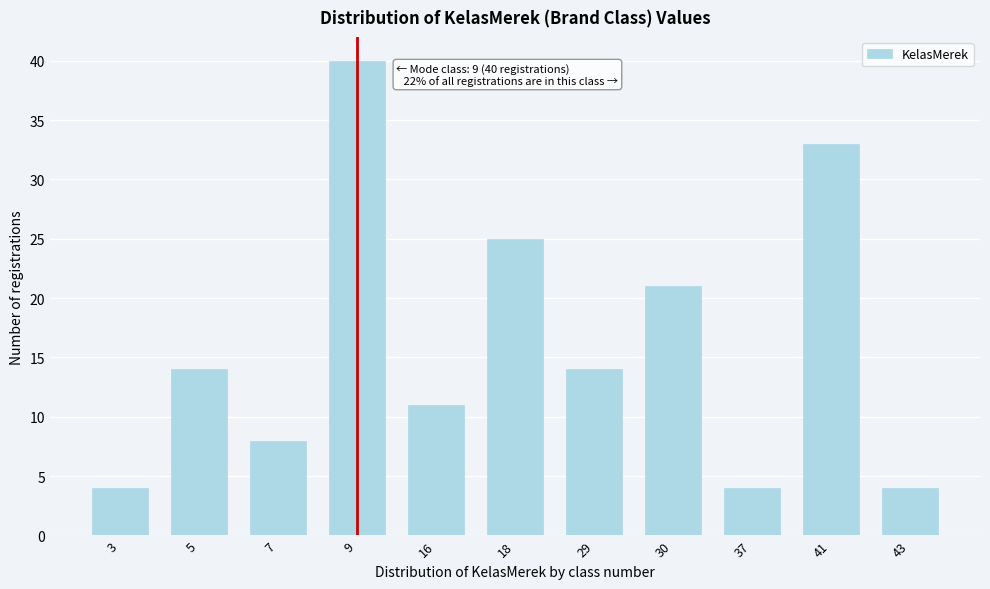

Reading left to right, transcribe all the data shown in this chart.

4	14	8	40	11	25	14	21	4	33	4